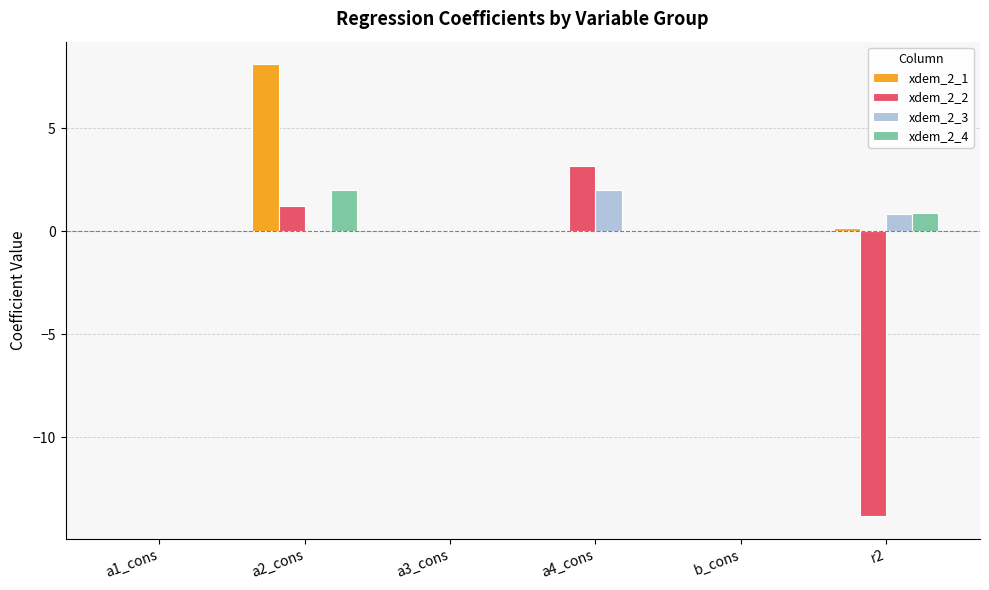

Which category has the highest value in the xdem_2_3 series?

a4_cons